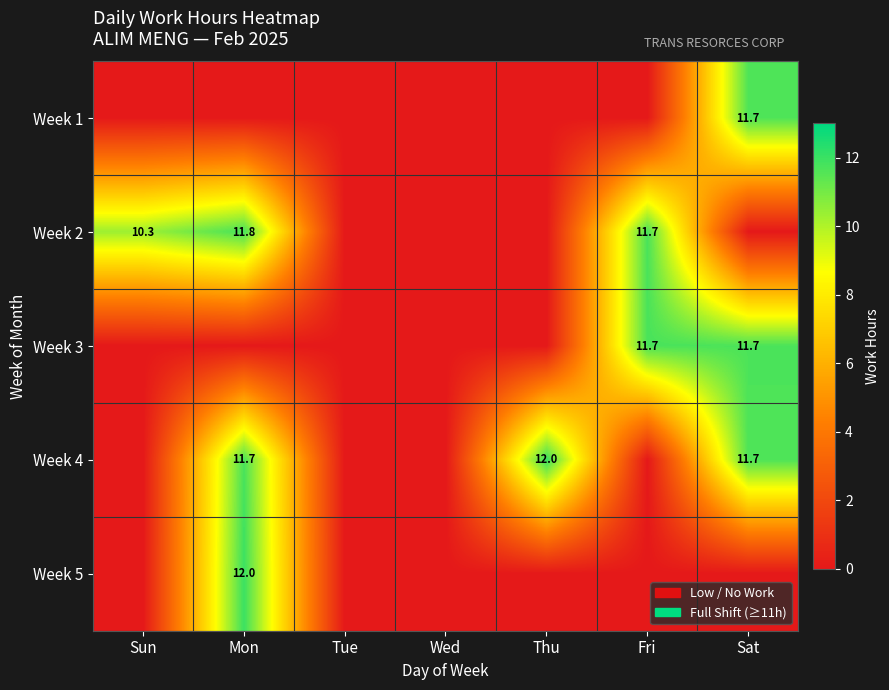

The value of Week 2 at Mon is 15.6. True or false?

False